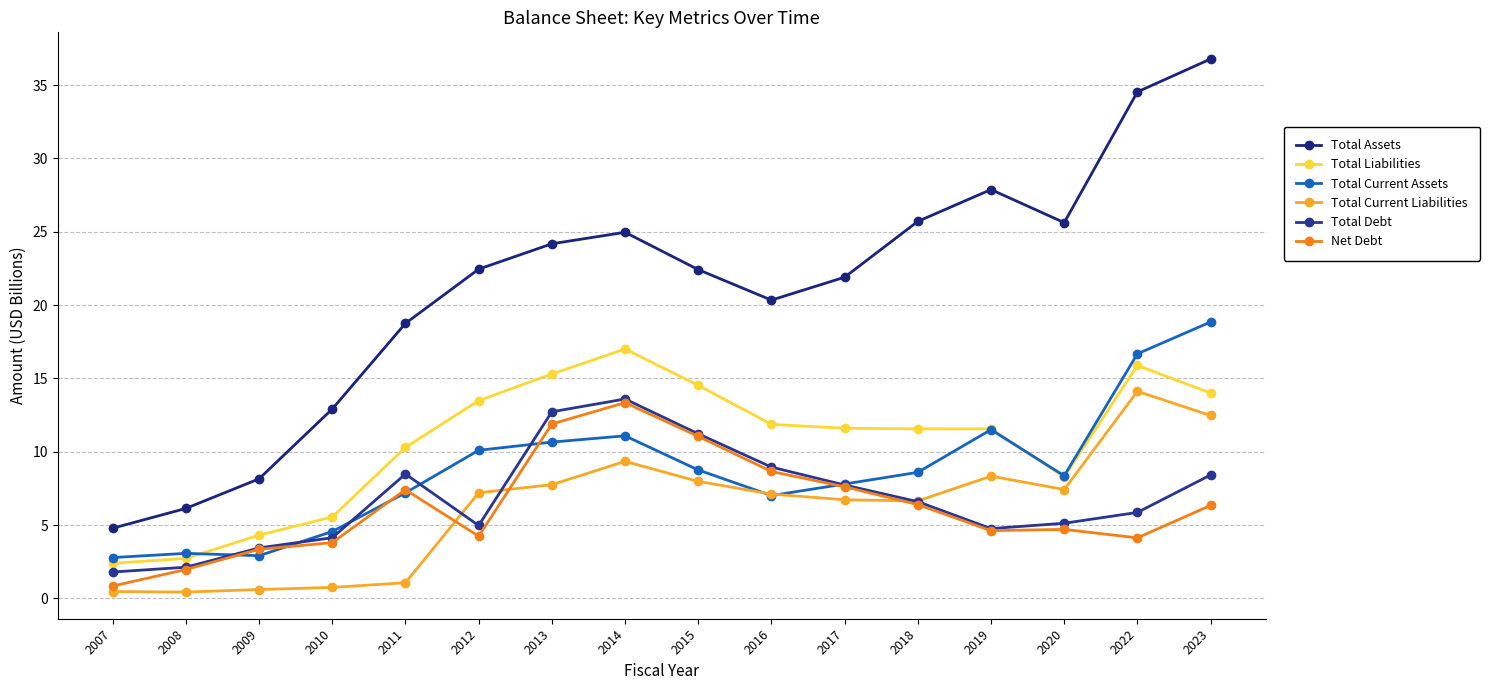

What are all the series names shown in the legend?

Total Assets, Total Liabilities, Total Current Assets, Total Current Liabilities, Total Debt, Net Debt